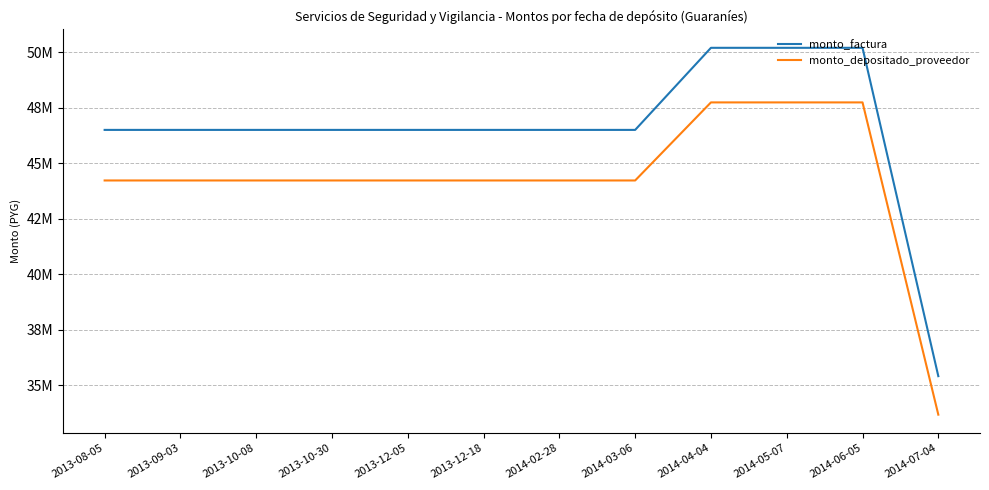

Which series has the largest total across all categories?

monto_factura